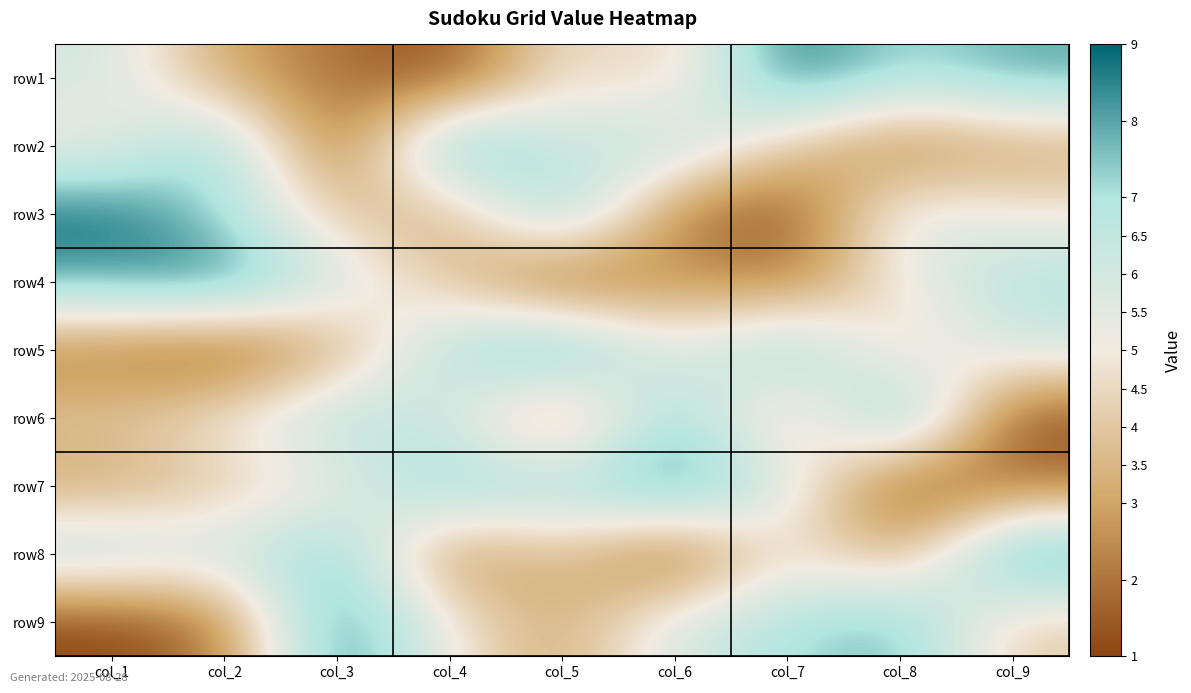

At which category does the chart reach its minimum across all series?

col_4